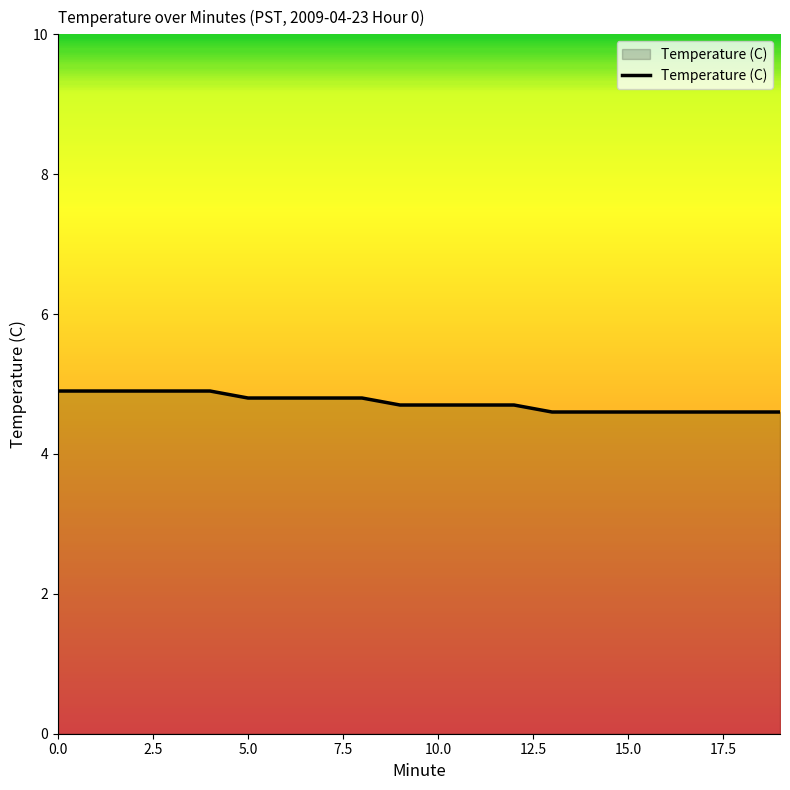

What is the difference between the maximum and minimum values?

0.3